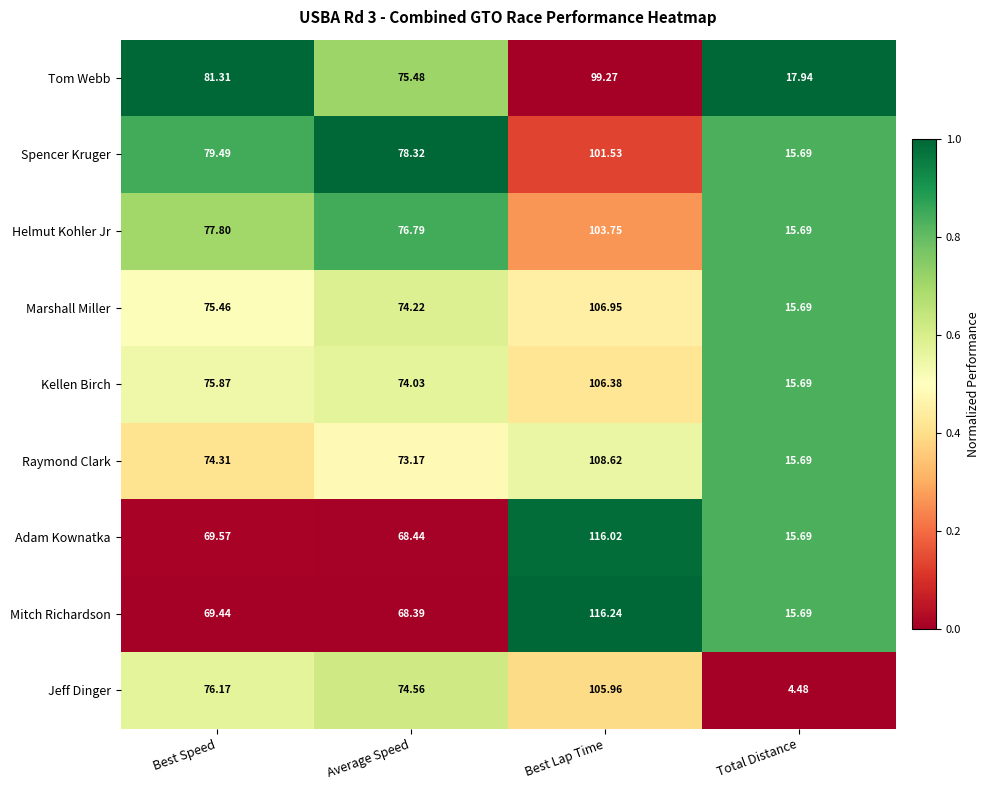

Which category has the lowest value in the Jeff Dinger series?

Total Distance